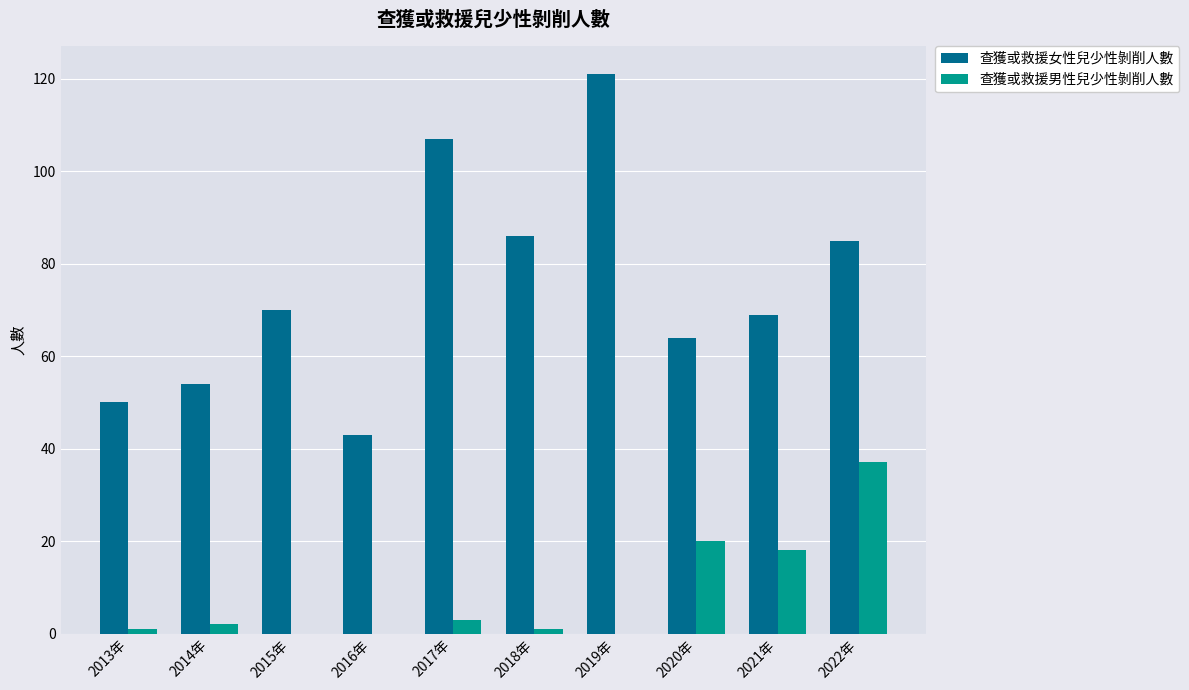

Count the number of categories in the chart.

10